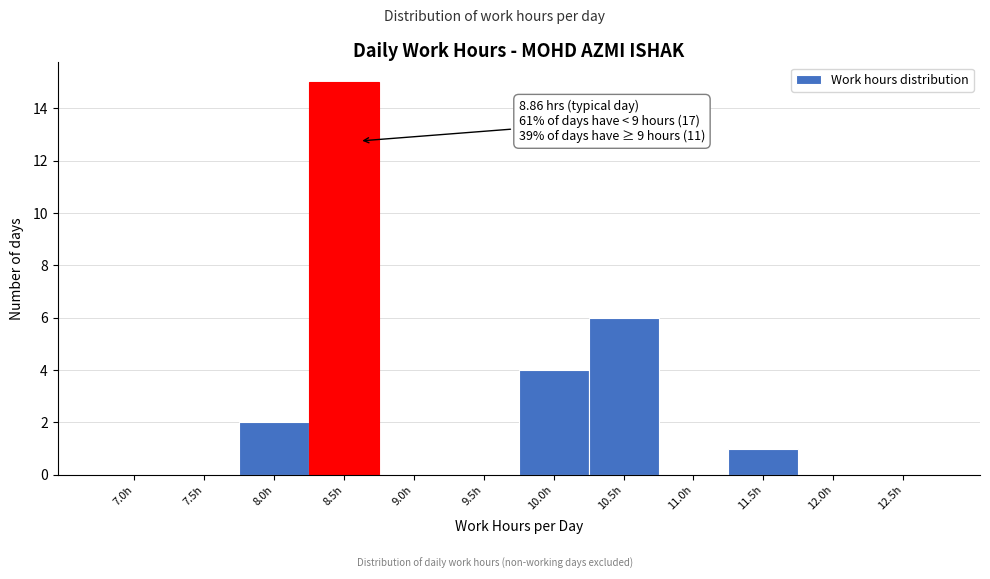

Reading right to left, what are all the values shown in this chart?

12.5h=0	12.0h=0	11.5h=1	11.0h=0	10.5h=6	10.0h=4	9.5h=0	9.0h=0	8.5h=15	8.0h=2	7.5h=0	7.0h=0